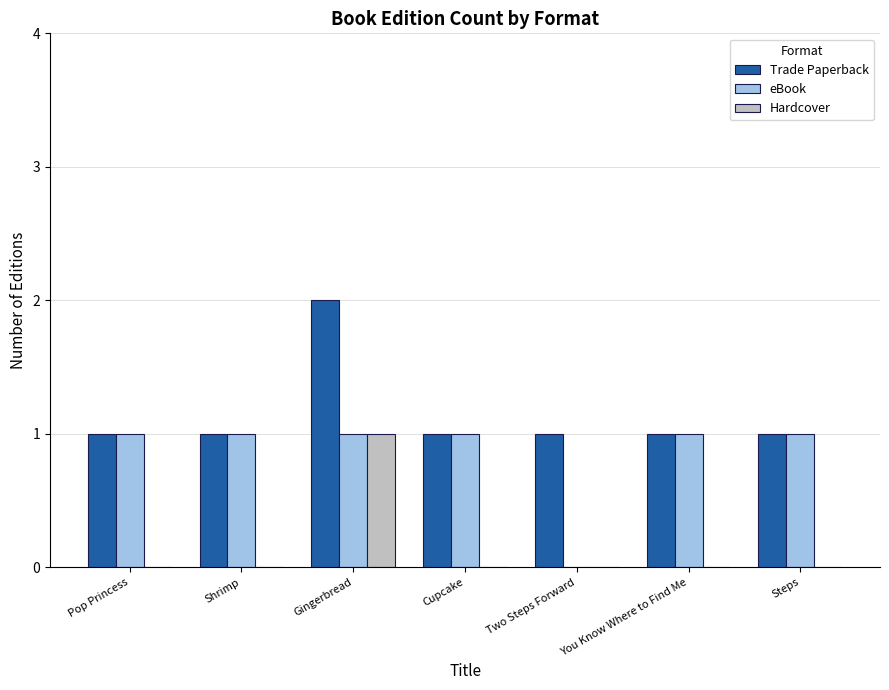

How many distinct data groups are displayed?

3